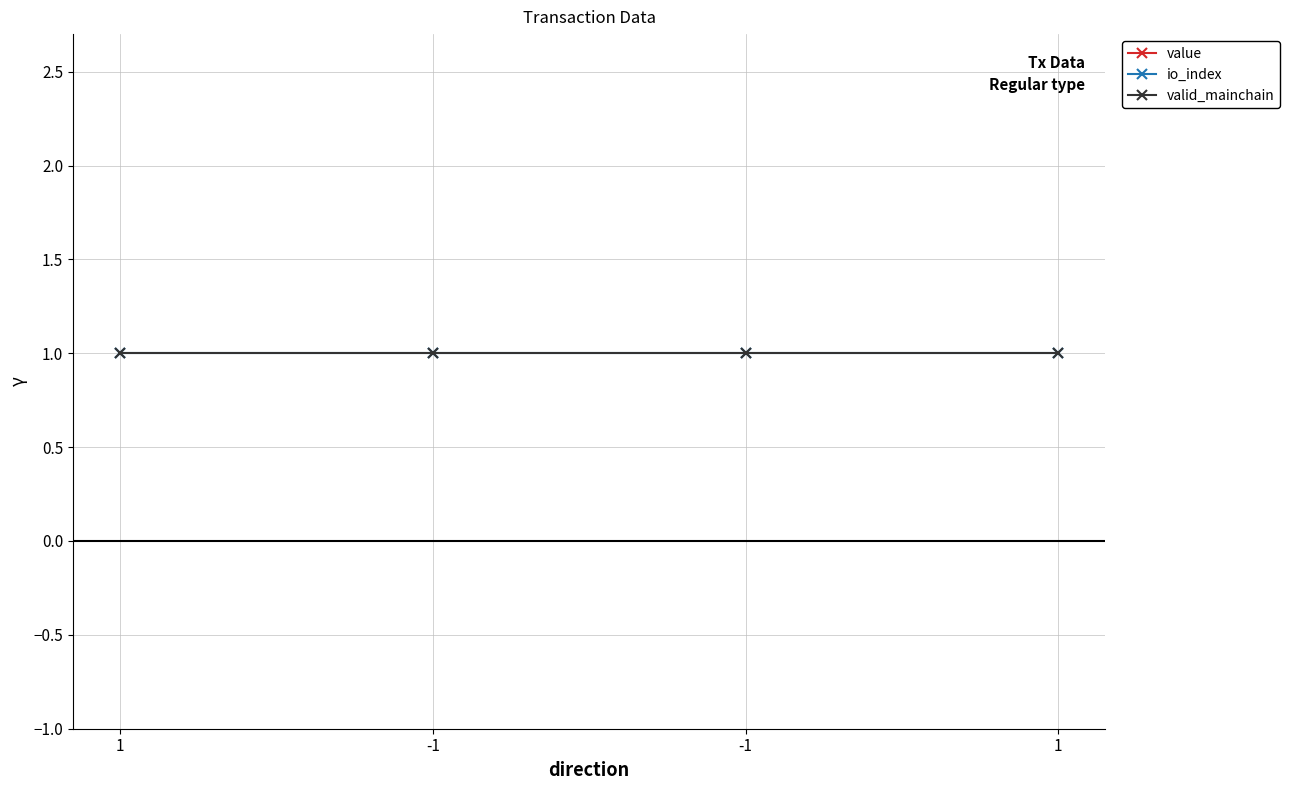

At which label does valid_mainchain reach its minimum?

1